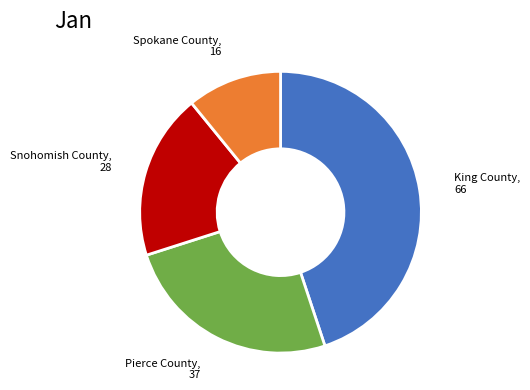

How many segments does this pie chart have?

4